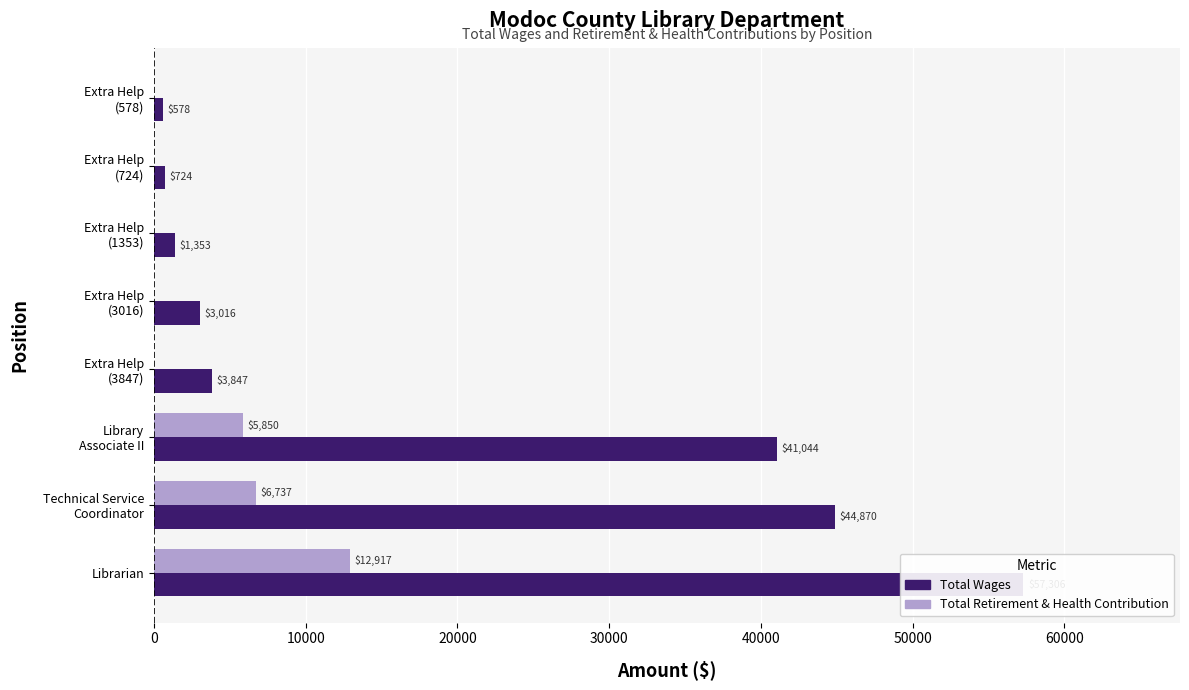

What is the value of the Total Wages bar at the 5th from the left?

3016